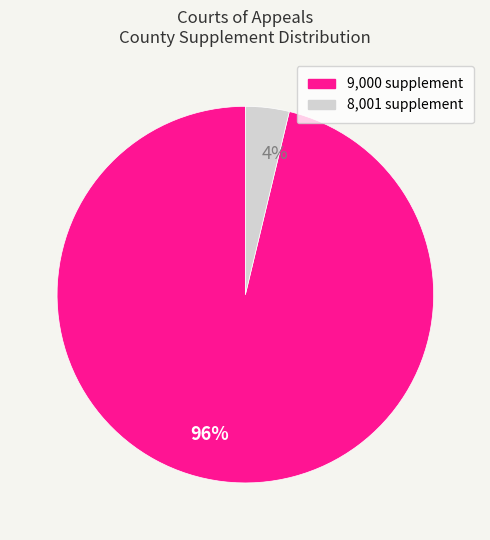

To the nearest percent, what is the difference between the largest and smallest slice percentages?

92%